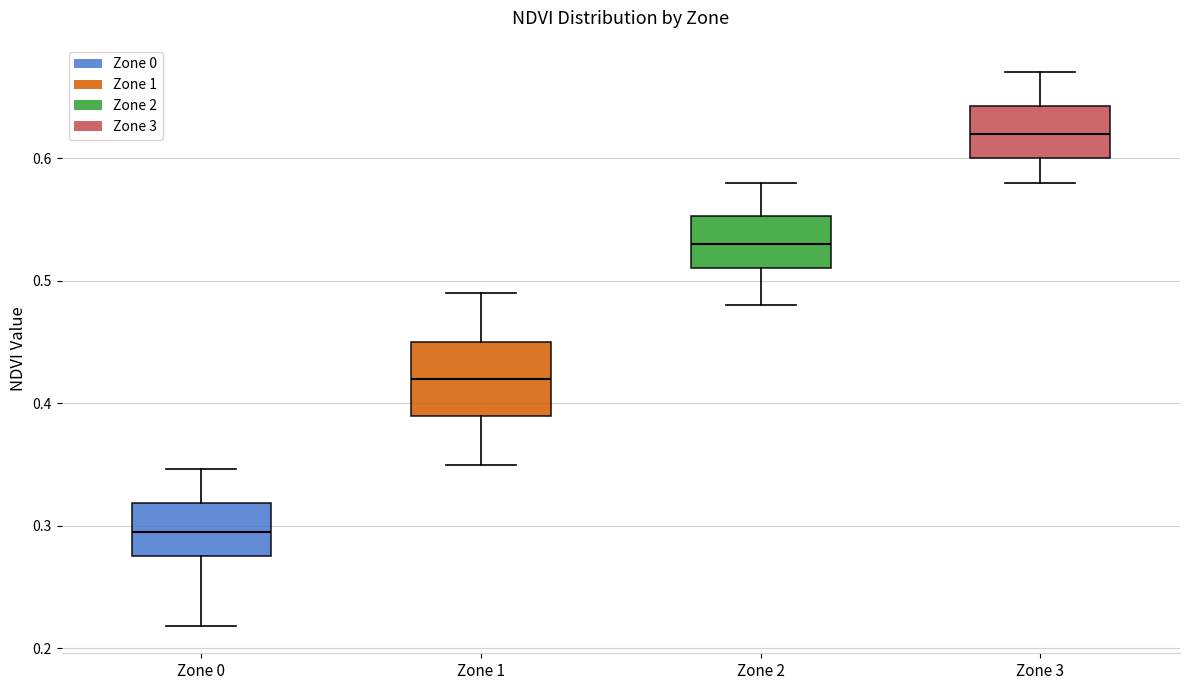

Reading left to right, read every box against the y-axis: the position of its median line, the range the box covers, and the ends of its whiskers. The values are not printed on the chart, so give them approximately, as read against the axis.

Zone 0: median 0.29, box 0.28 to 0.32, whiskers 0.22 to 0.35
Zone 1: median 0.42, box 0.39 to 0.45, whiskers 0.35 to 0.49
Zone 2: median 0.53, box 0.51 to 0.55, whiskers 0.48 to 0.58
Zone 3: median 0.62, box 0.60 to 0.64, whiskers 0.58 to 0.67